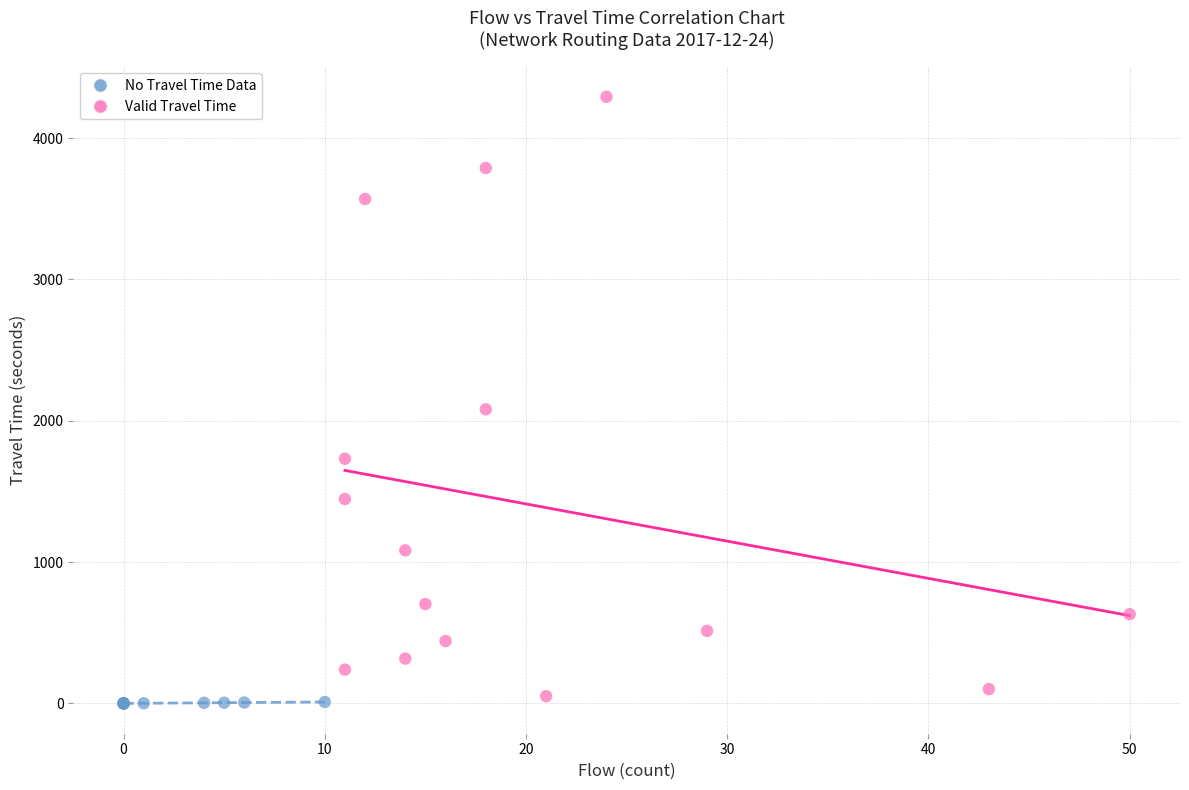

Which series reaches the maximum Y coordinate?

Valid Travel Time